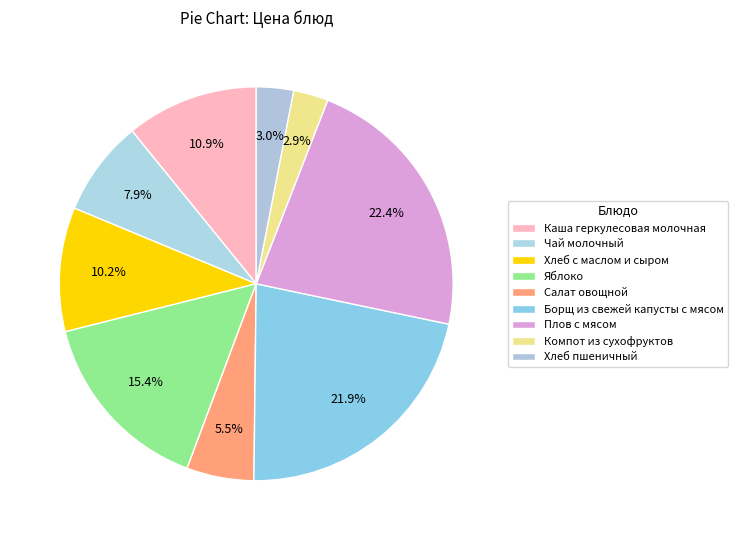

To the nearest percent, what is the difference between the largest and smallest slice percentages?

20%